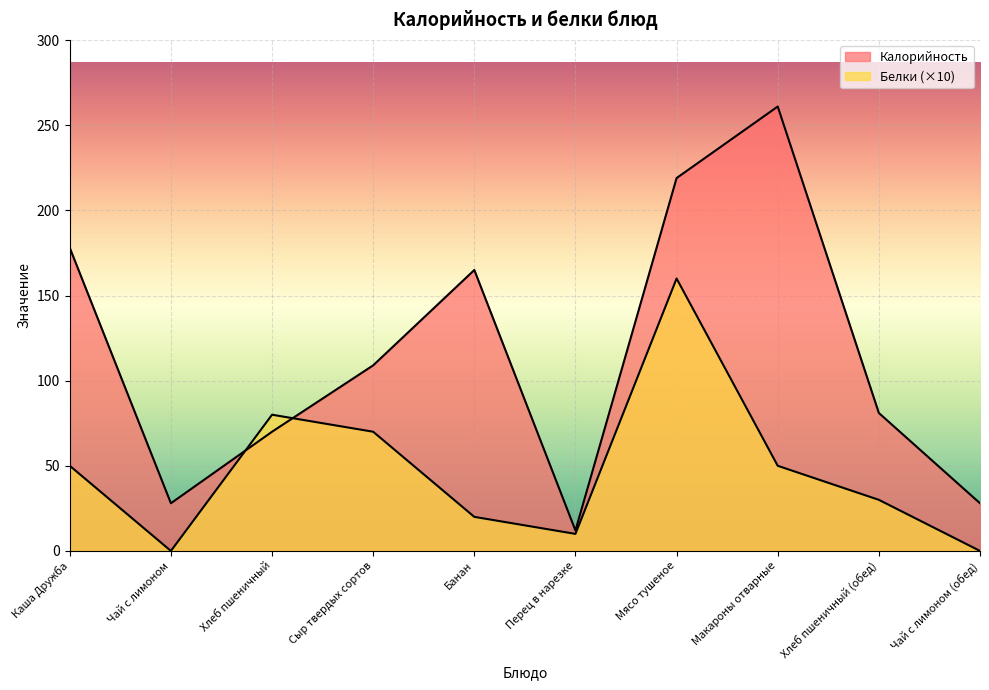

Does the chart display data point markers on the line(s)?

No